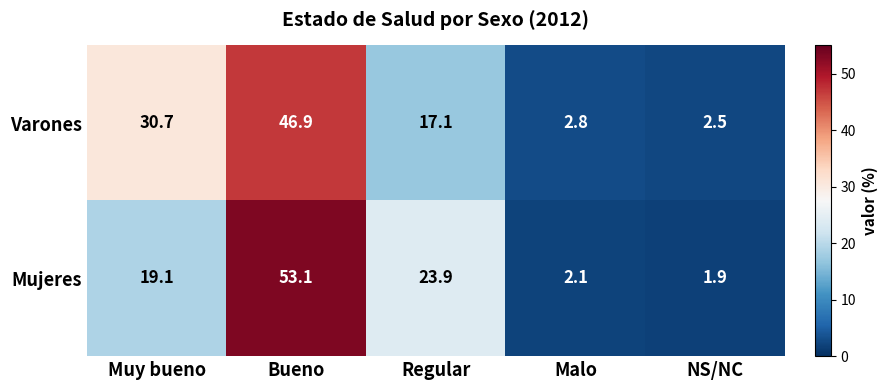

Is the value of Mujeres at Muy bueno greater than the value of Varones at Bueno?

No